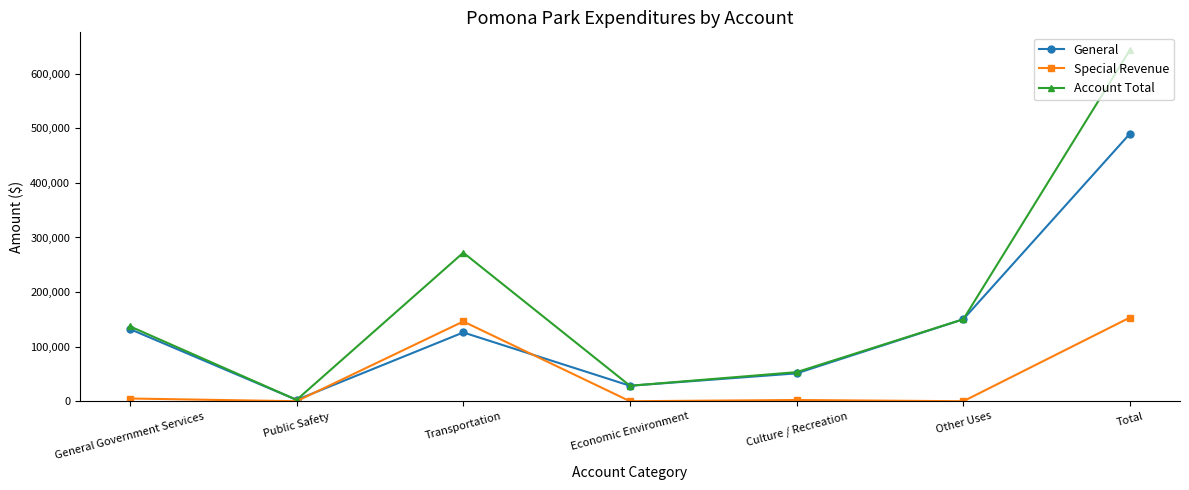

True or false: General has a value of 62495 at Transportation.

False